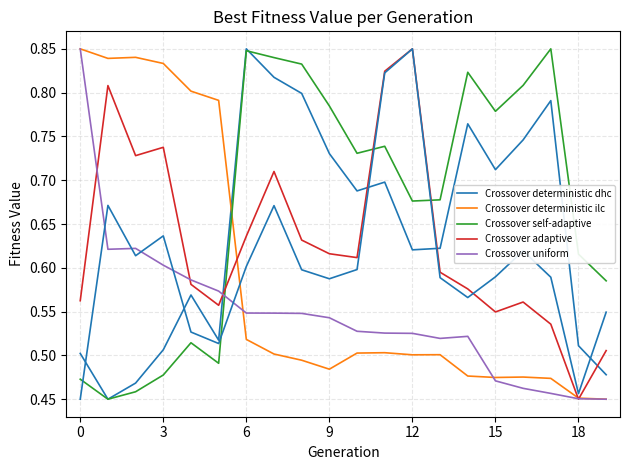

At which category is the sum across all series the highest?

11